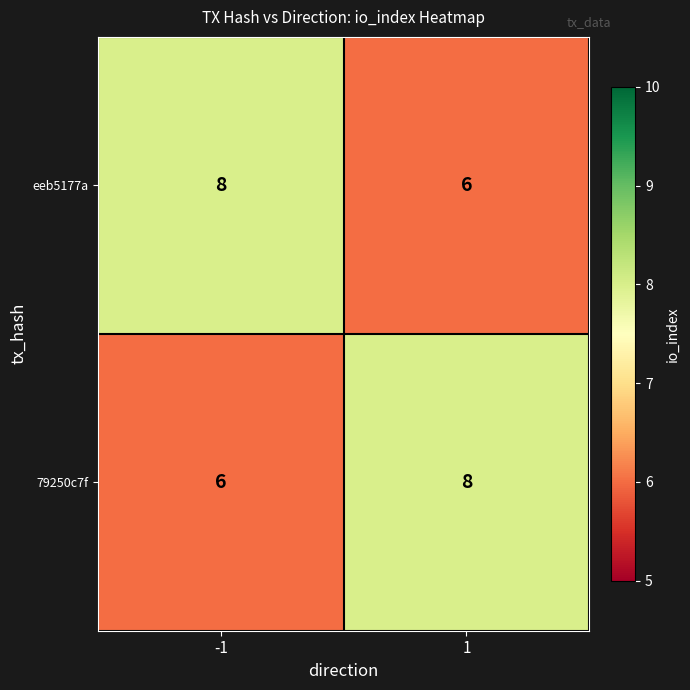

What is the total value across all series at -1?

14